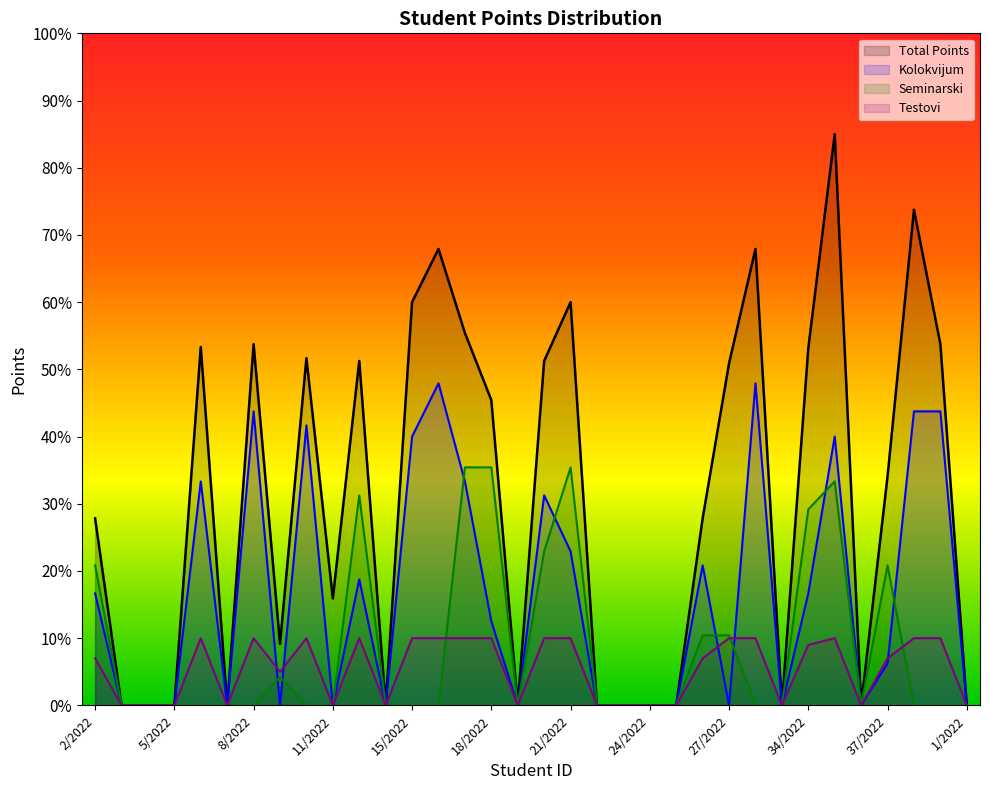

Rank the series by their maximum value, from highest to lowest.

Total Points, Kolokvijum, Seminarski, Testovi